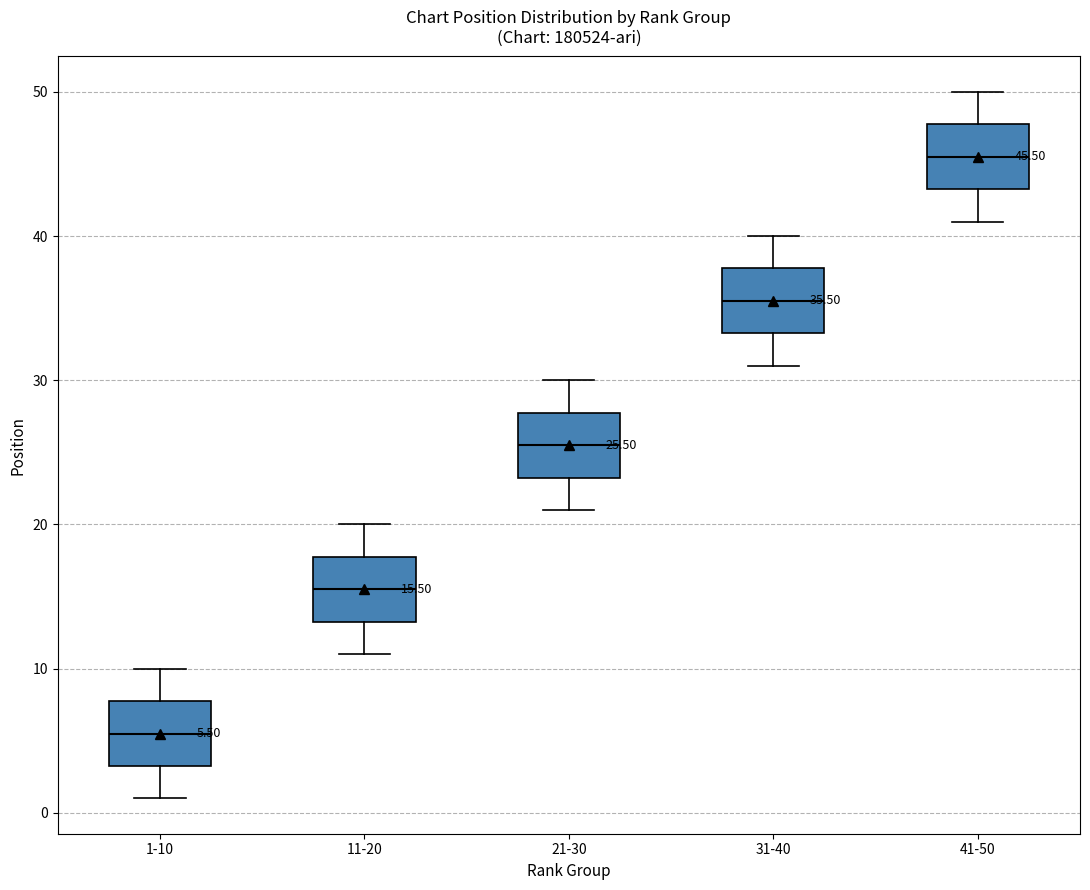

Which box's median line is the highest?

41-50